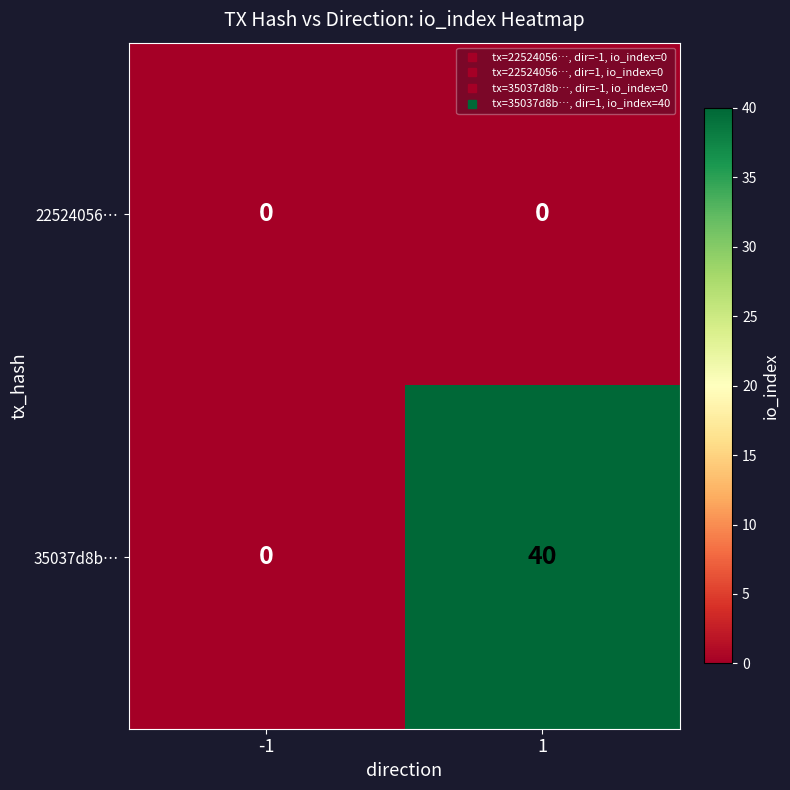

Which series changed the most between -1 and 1?

35037d8b…